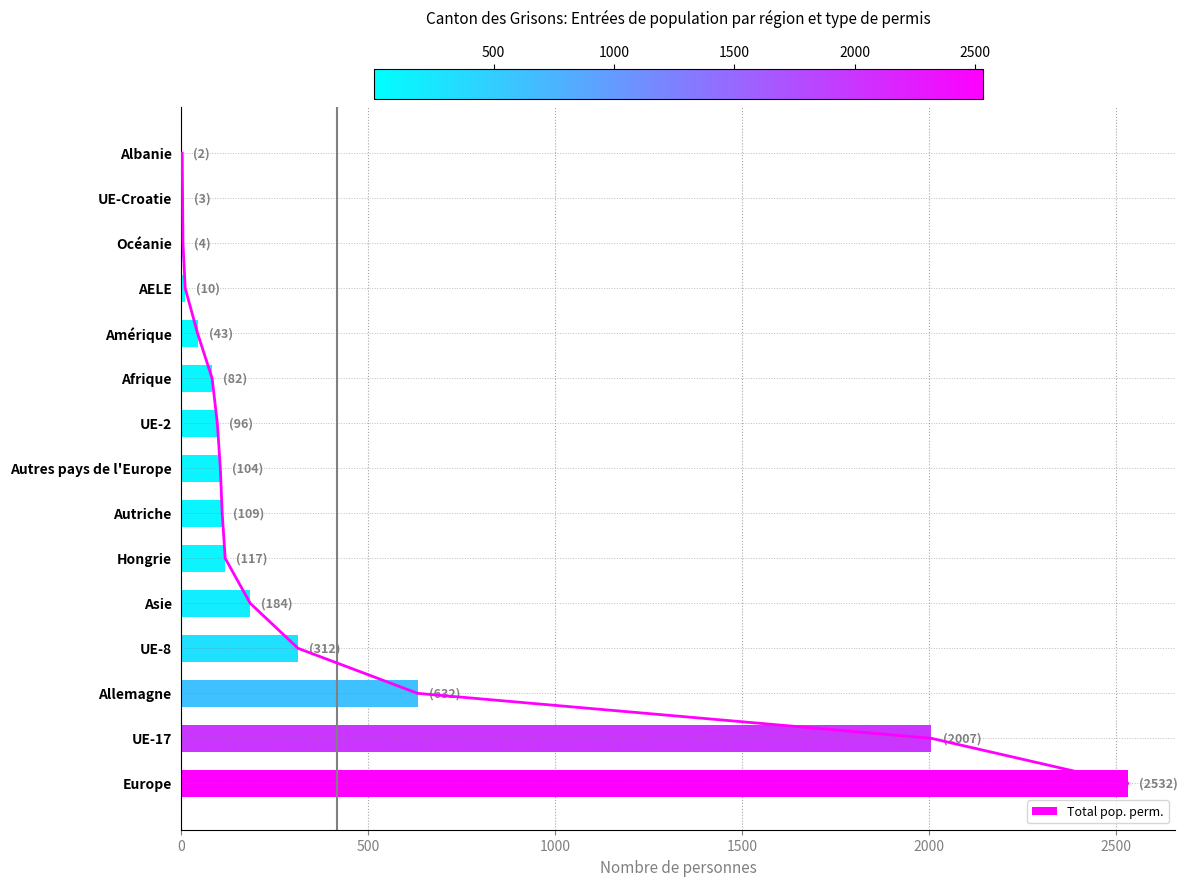

The value of Total pop. perm. at UE-8 is 444. True or false?

False